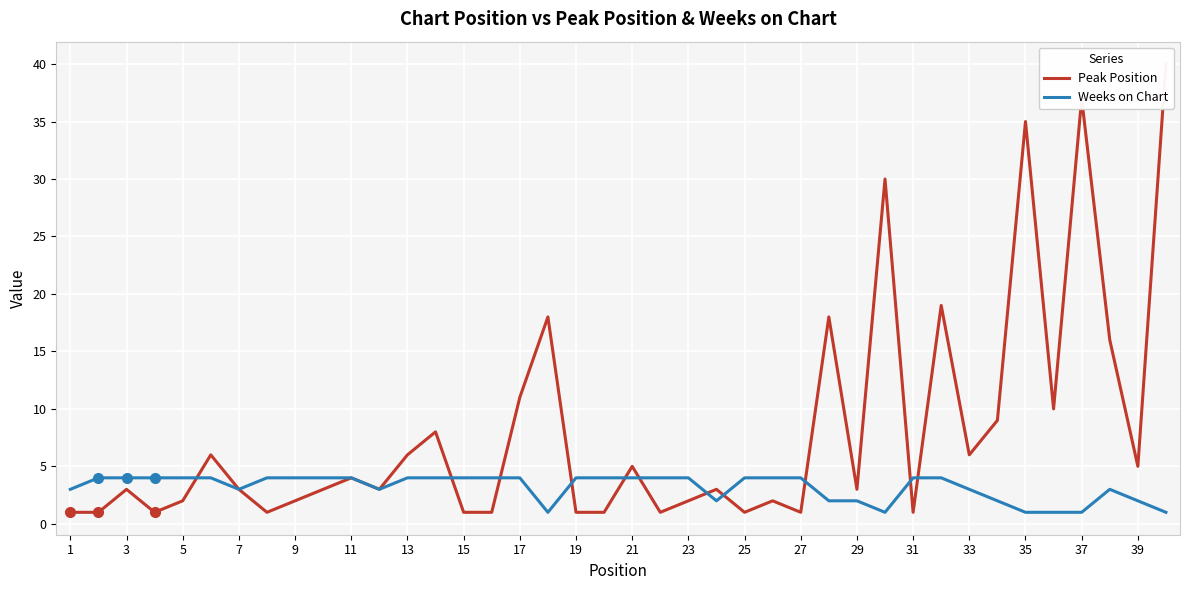

List the series in order of their overall mean, highest first.

Peak Position, Weeks on Chart